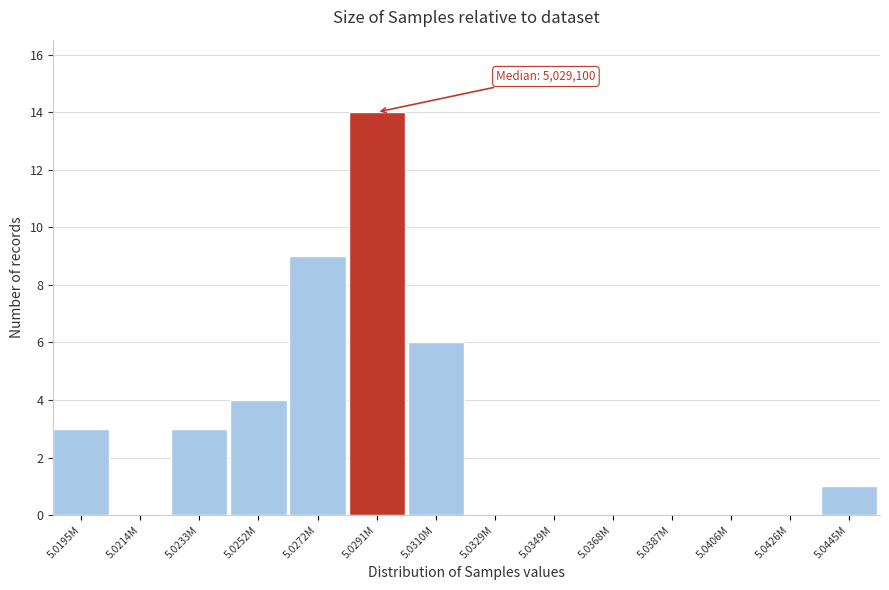

Reading right to left, list all the values displayed in this chart.

5.0445M=1	5.0426M=0	5.0406M=0	5.0387M=0	5.0368M=0	5.0349M=0	5.0329M=0	5.0310M=6	5.0291M=14	5.0272M=9	5.0252M=4	5.0233M=3	5.0214M=0	5.0195M=3